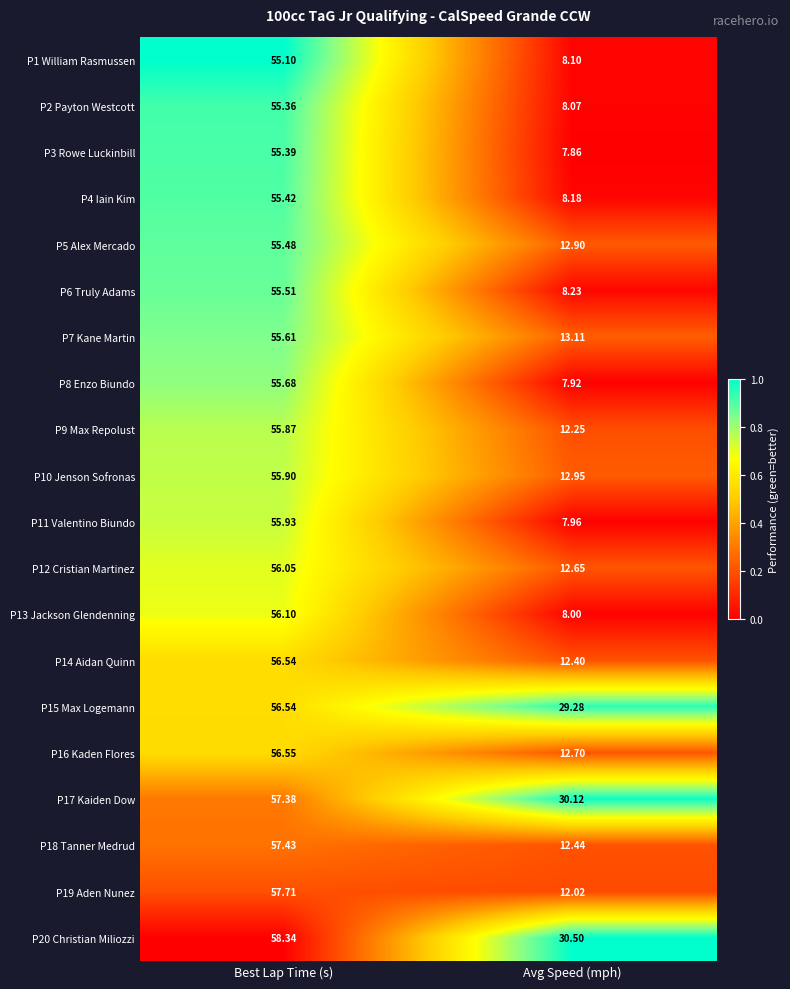

Rank the categories by P9 Max Repolust value from highest to lowest.

Best Lap Time (s), Avg Speed (mph)